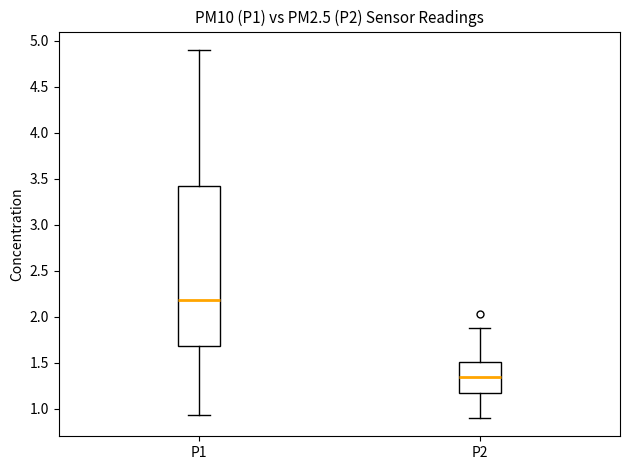

Where does the upper whisker of the box for P2 end on the y-axis? The values are not printed on the chart, so give them approximately, as read against the axis.

1.90